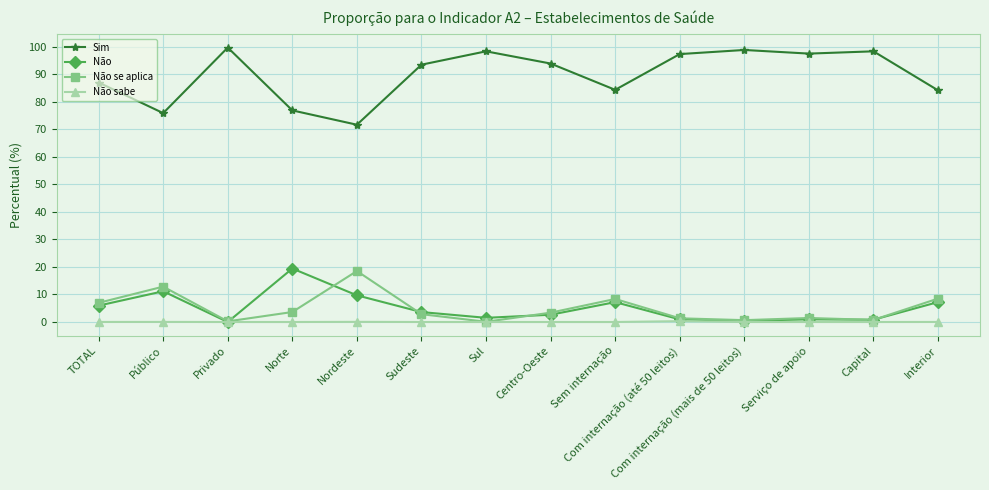

How many values in the Sim series exceed 93?

8